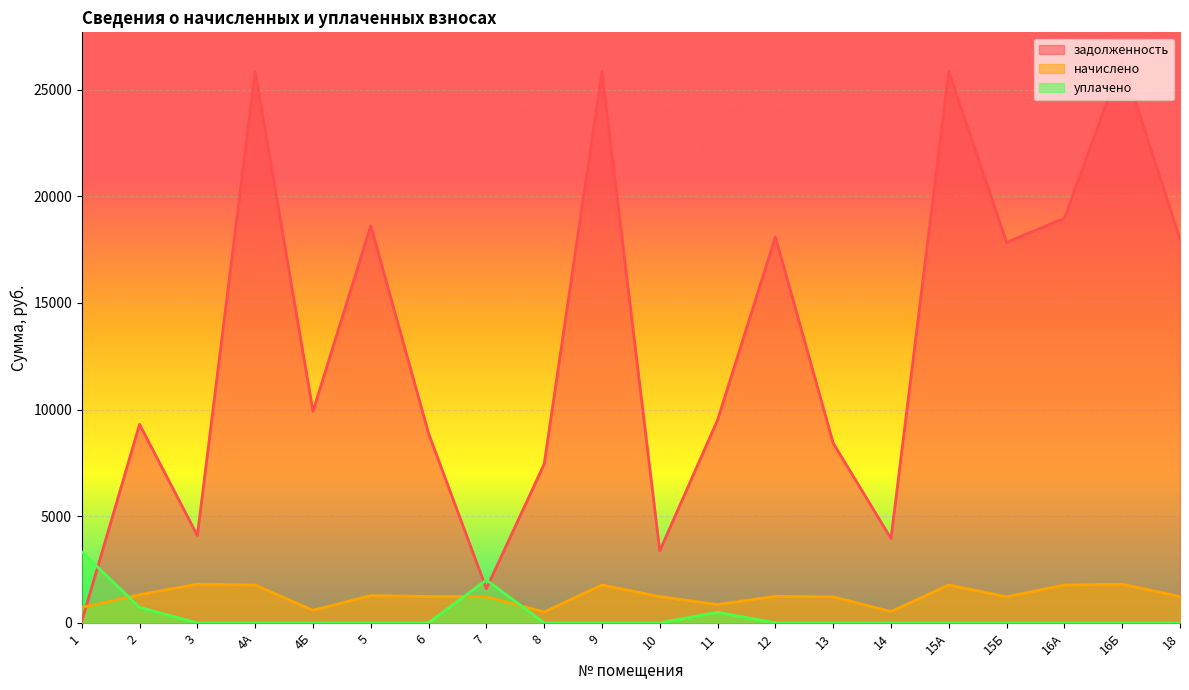

What is the sum of all уплачено values?

6569.9